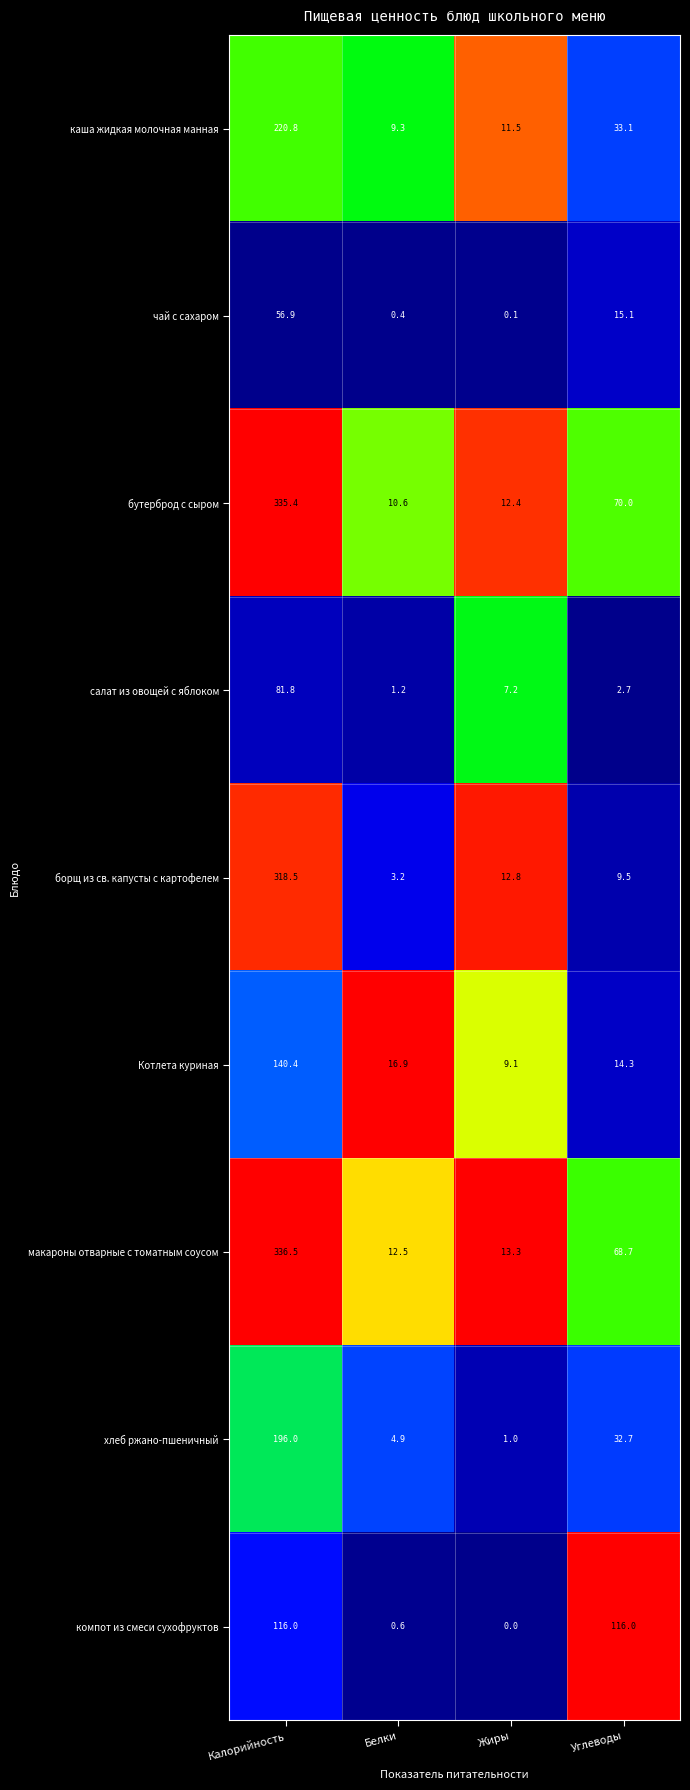

Rank the series by their maximum value, from lowest to highest.

чай с сахаром, салат из овощей с яблоком, компот из смеси сухофруктов, Котлета куриная, хлеб ржано-пшеничный, каша жидкая молочная манная, борщ из св. капусты с картофелем, бутерброд с сыром, макароны отварные с томатным соусом